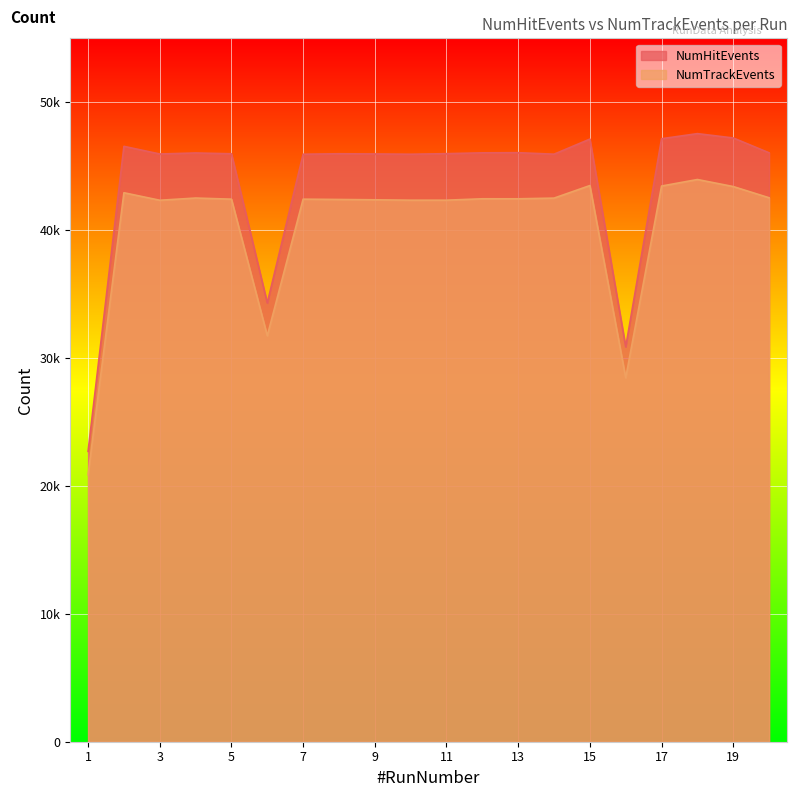

What is the sum of all NumHitEvents values?

875327